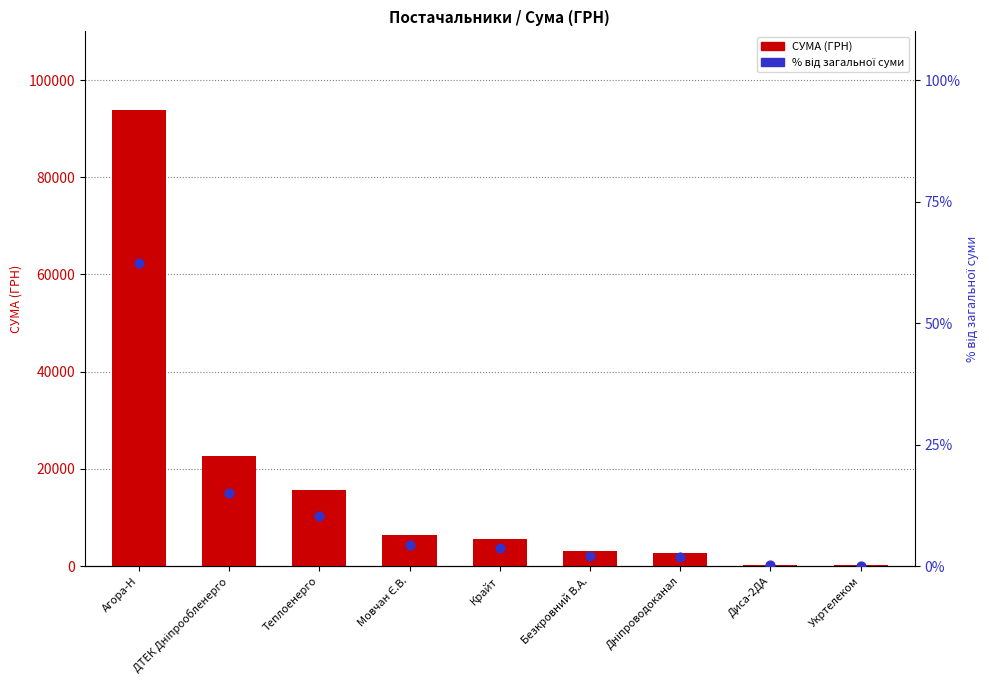

Which series has the largest total across all categories?

СУМА (ГРН)